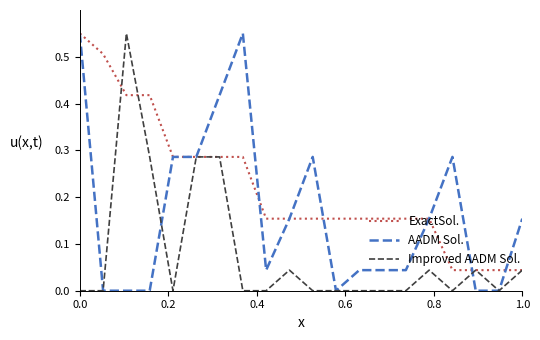

Which series has the largest total across all categories?

ExactSol.